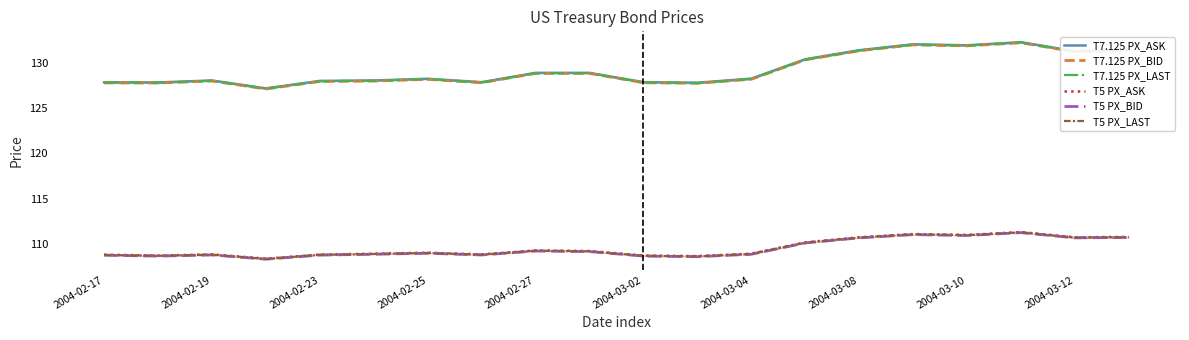

Reading left to right, what are all the values shown in this chart?

T7.125 PX_ASK: 127.9	127.8	128.1	127.2	128.0	128.1	128.2	127.9	128.9	128.9	127.9	127.8	128.3	130.4	131.4	132.1	132.0	132.3	131.3	131.5
T7.125 PX_BID: 127.8	127.8	128.0	127.1	128.0	128.0	128.2	127.8	128.8	128.8	127.8	127.8	128.2	130.3	131.3	132.0	131.9	132.2	131.2	131.4
T7.125 PX_LAST: 127.8	127.8	128.0	127.2	128.0	128.0	128.2	127.8	128.9	128.9	127.8	127.8	128.2	130.4	131.4	132.0	131.9	132.3	131.3	131.4
T5 PX_ASK: 108.8	108.7	108.8	108.4	108.8	108.9	109.0	108.8	109.3	109.2	108.7	108.6	108.9	110.2	110.7	111.1	111.0	111.3	110.7	110.8
T5 PX_BID: 108.7	108.6	108.8	108.3	108.8	108.8	109.0	108.8	109.2	109.1	108.6	108.6	108.8	110.1	110.7	111.0	110.9	111.2	110.7	110.7
T5 PX_LAST: 108.8	108.7	108.8	108.3	108.8	108.9	109.0	108.8	109.2	109.2	108.7	108.6	108.9	110.1	110.7	111.0	111.0	111.3	110.7	110.7